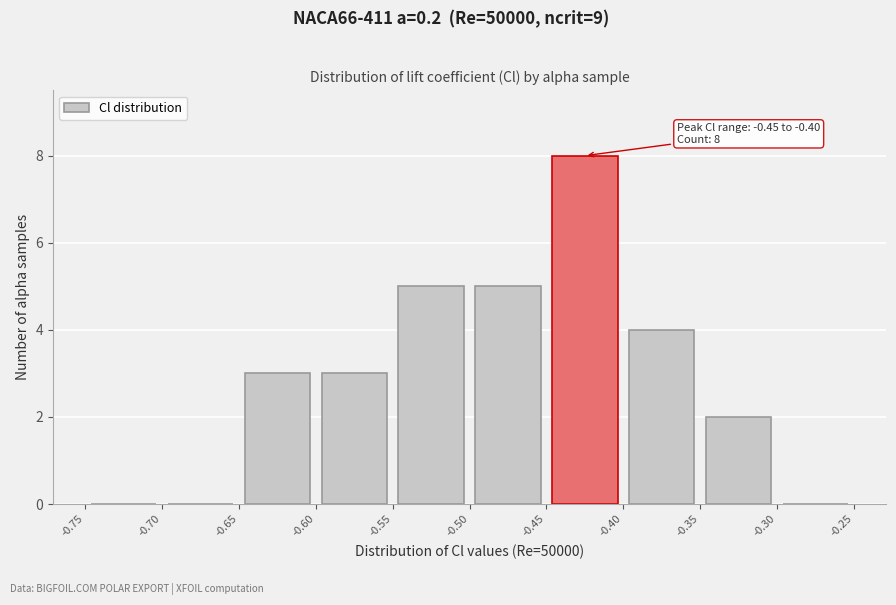

Which range on the x-axis has the tallest bar?

-0.45 to -0.40